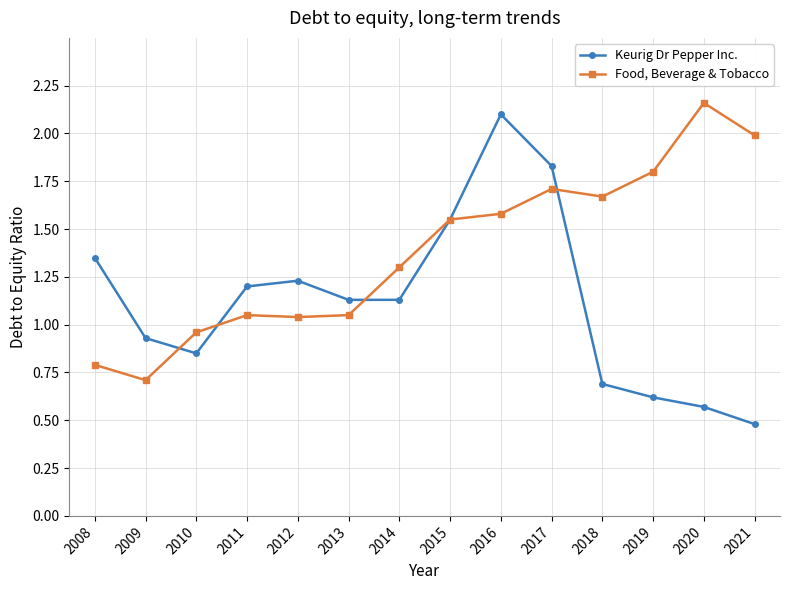

What is the difference between the highest and lowest values at 2013?

0.1